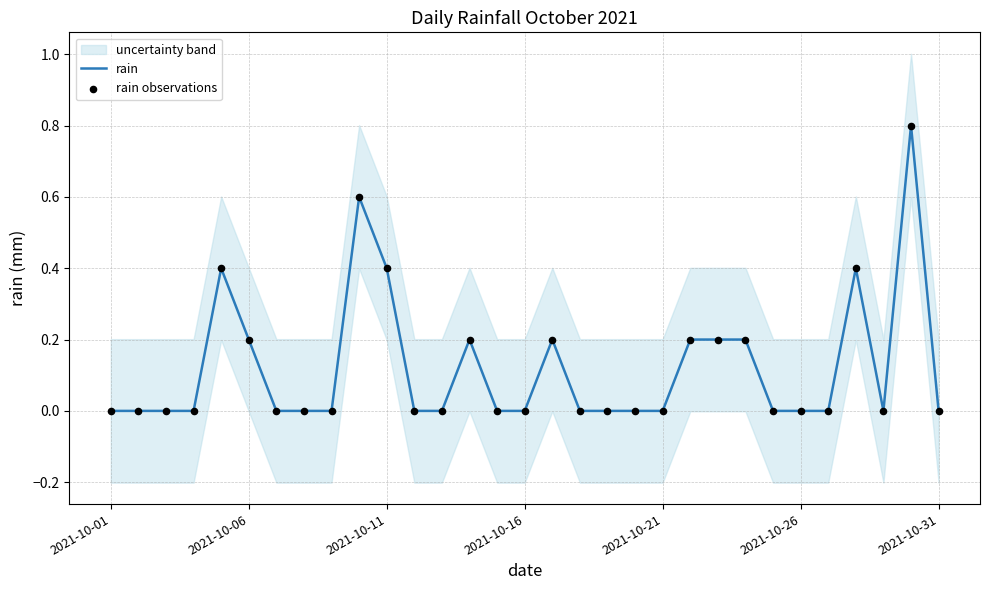

At how many categories does at least one series exceed 0?

11